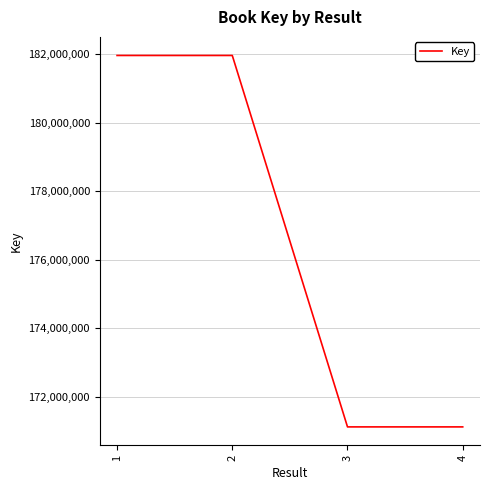

What is the difference between the second highest and second lowest values?

10831800